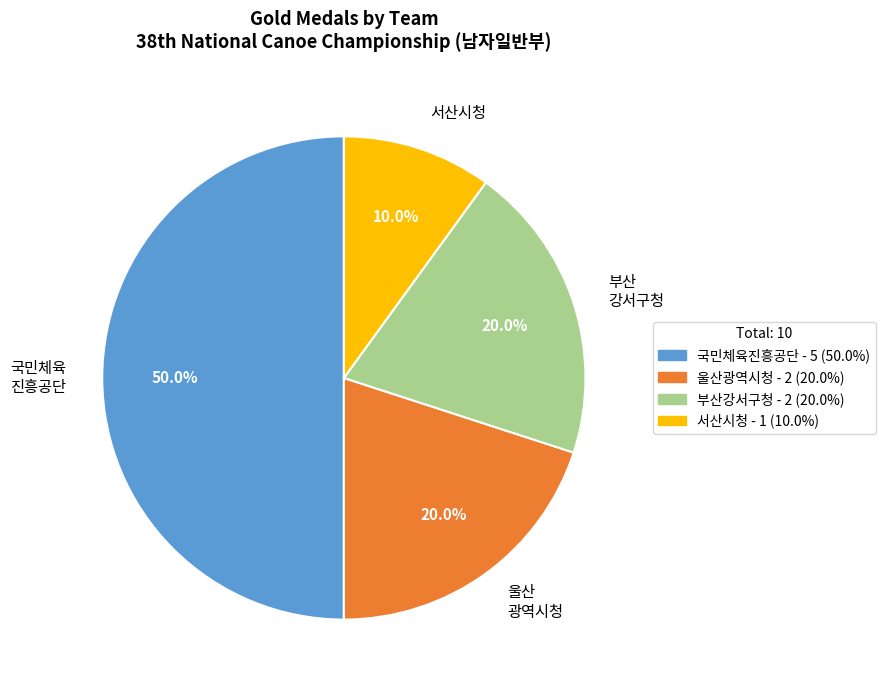

What is the total percentage of 울산 광역시청 and 서산시청?

30.0%